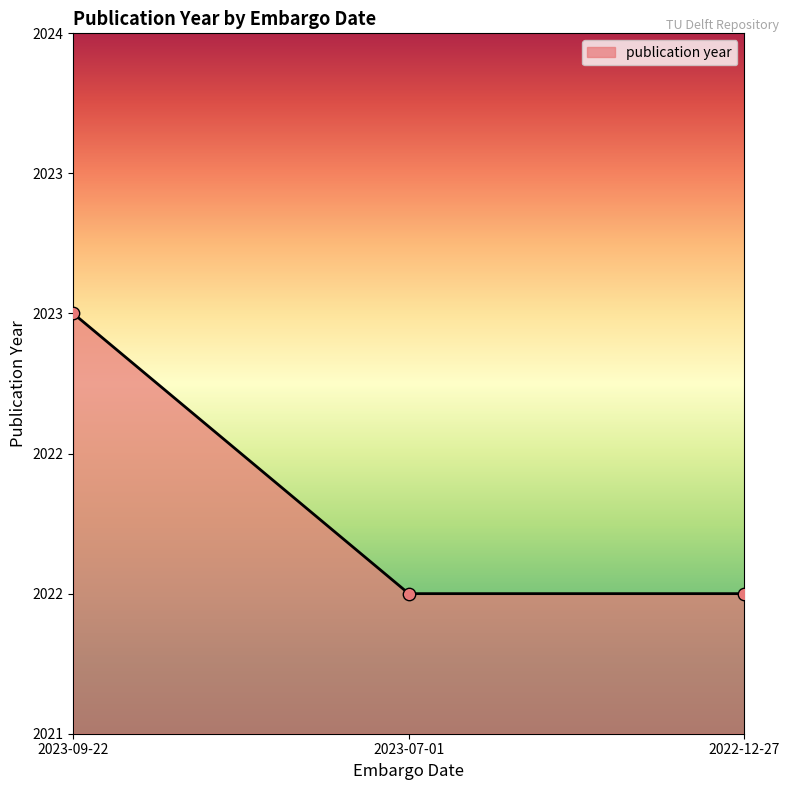

What is the ratio of the value at 2022-12-27 to the value at 2023-09-22?

1.0